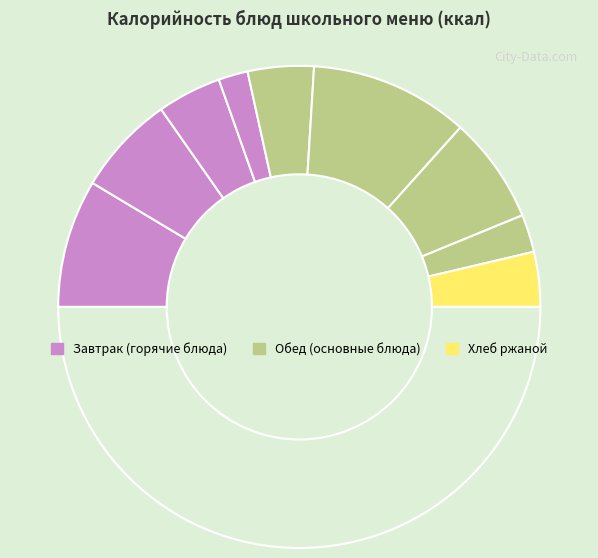

How many segments does this pie chart have?

10